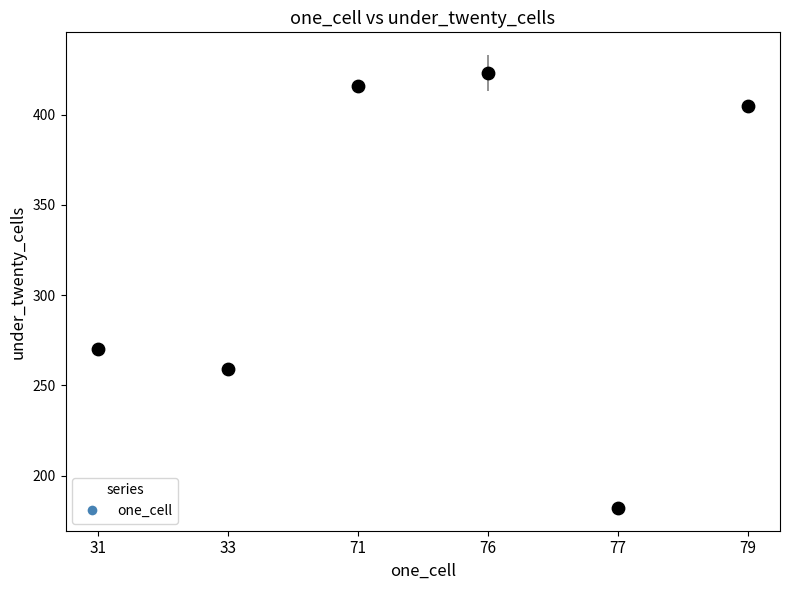

What is the range of Y values (max minus min)?

241